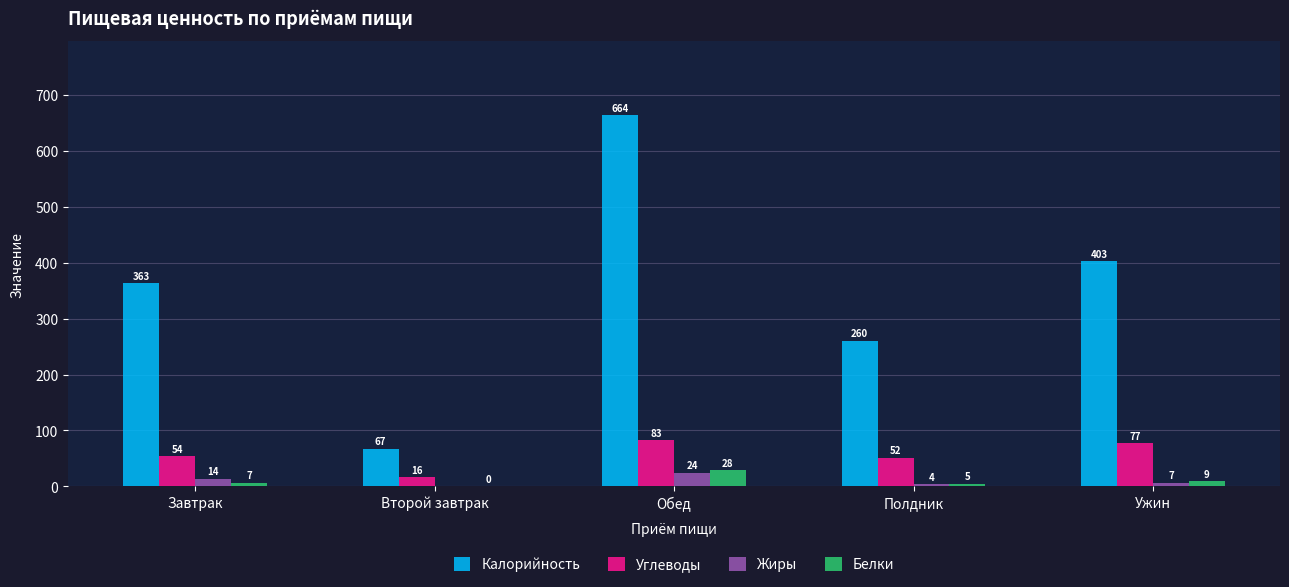

What is the label of the 4th bar from the left?

Полдник